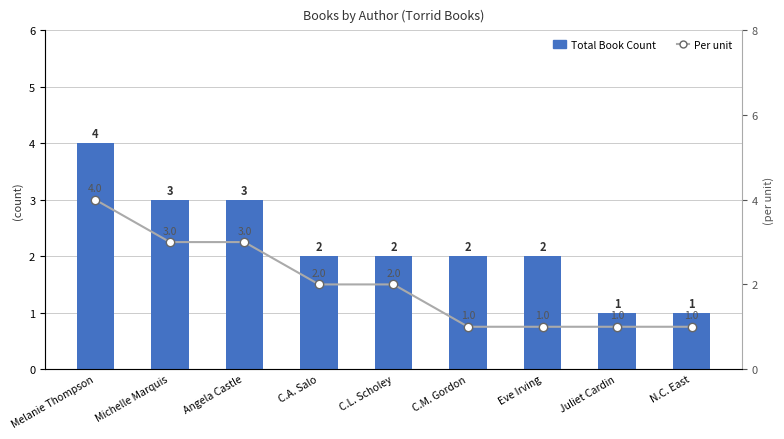

Is the value of Per unit at C.A. Salo greater than the value of Total Book Count at Melanie Thompson?

No